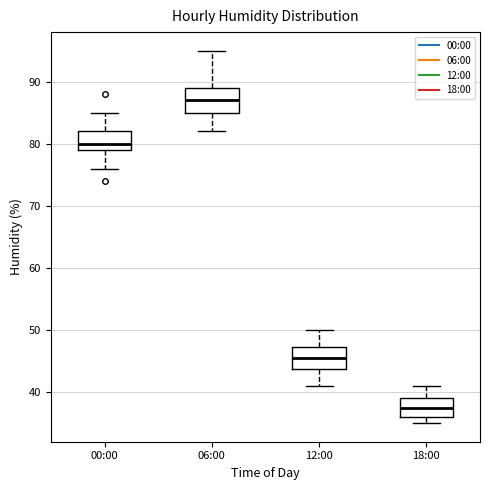

Where is the upper edge of the box for 12:00 on the y-axis? The values are not printed on the chart, so give them approximately, as read against the axis.

47